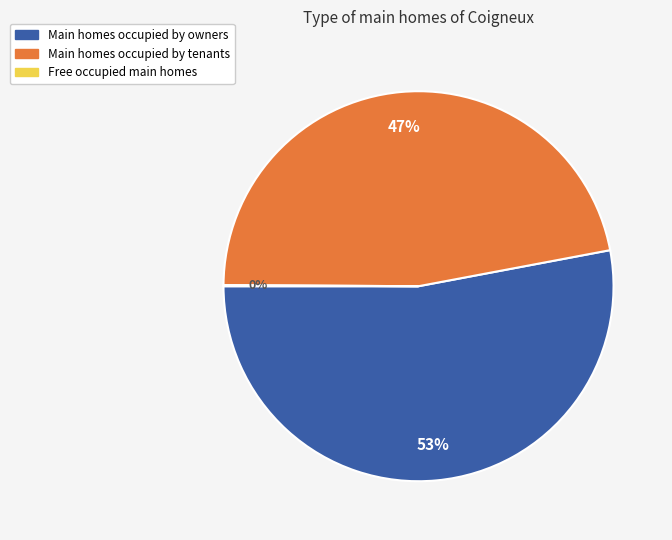

Is there a majority slice in this chart?

Yes